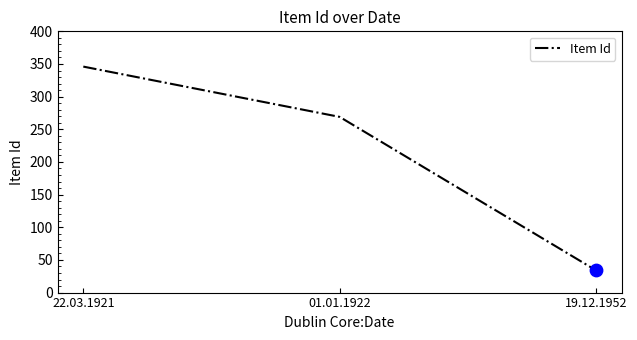

What is the change in value from 22.03.1921 to 01.01.1922?

-77